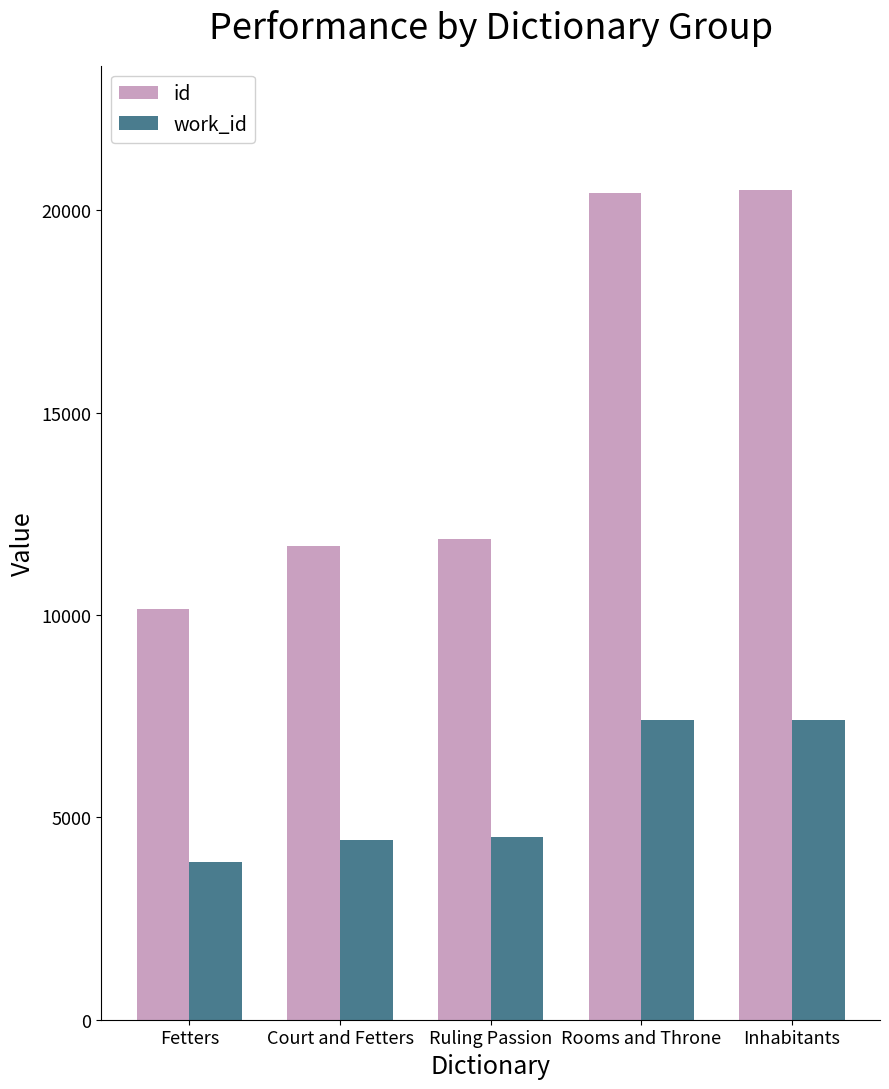

List the series in order of their peak value, lowest first.

work_id, id